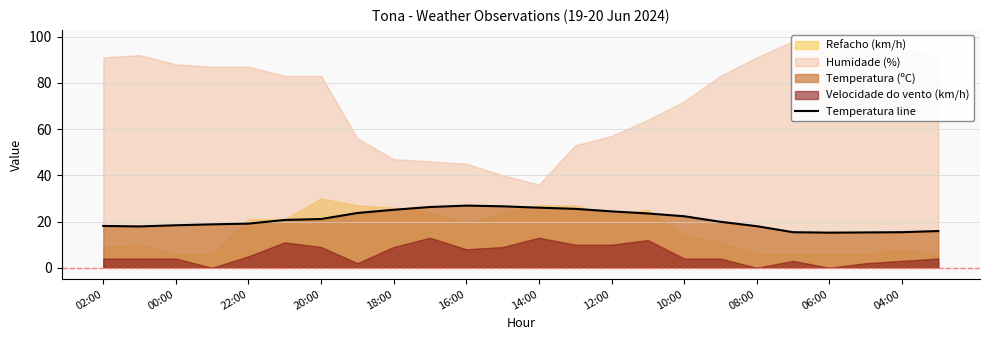

What is the maximum value for Temperatura line?

26.9